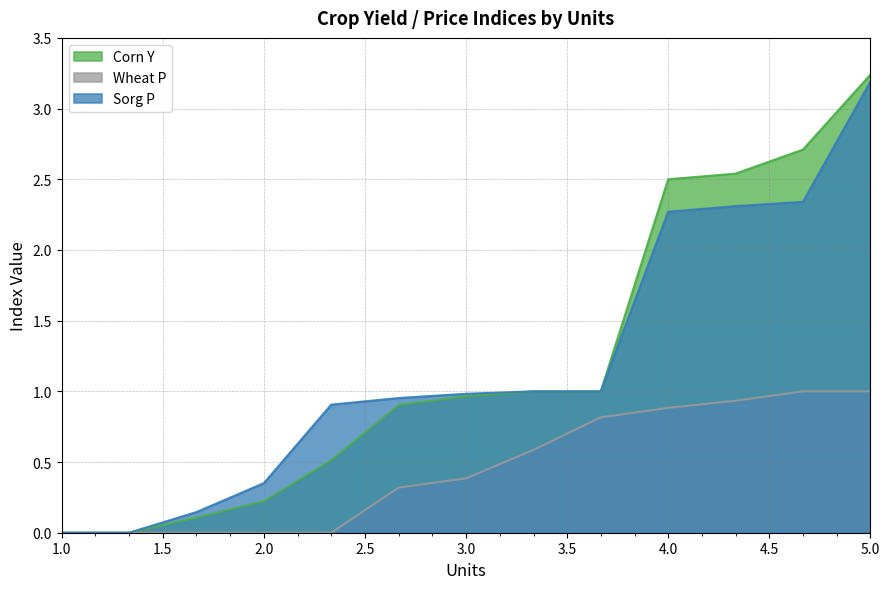

Count the number of categories in the chart.

13